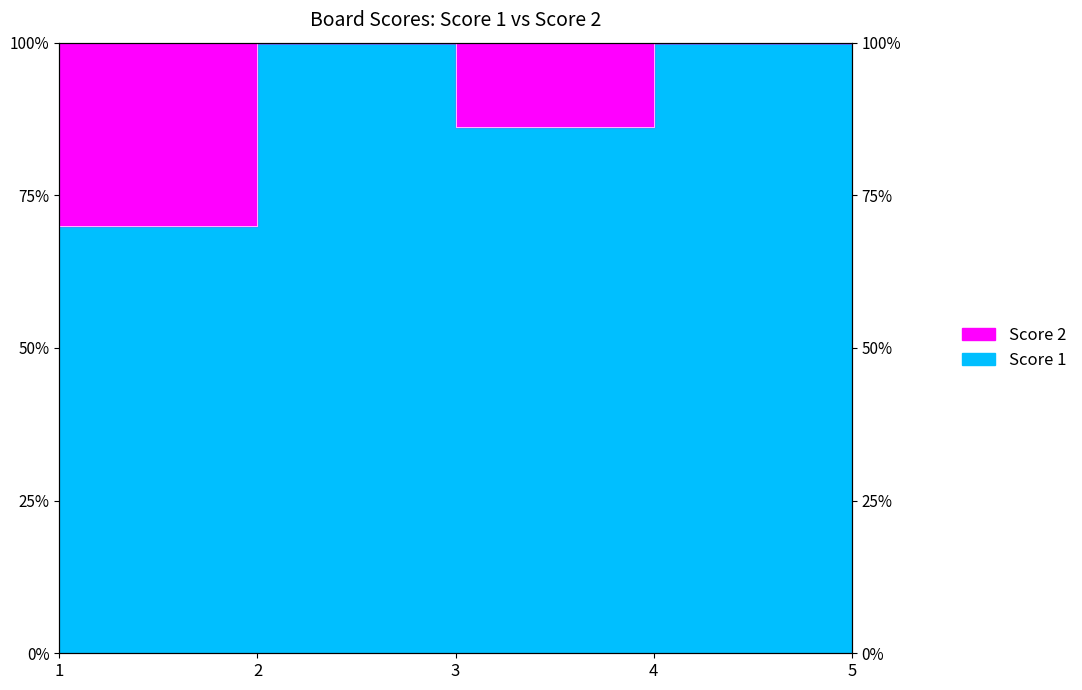

What is the difference between the values at 3 and 4?

0.1